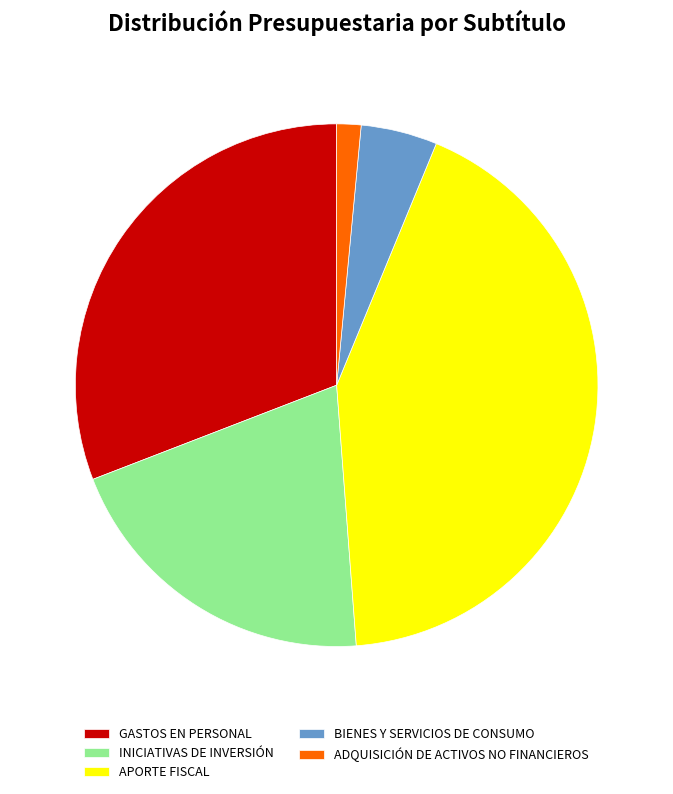

Is the sum of ADQUISICIÓN DE ACTIVOS NO FINANCIEROS and GASTOS EN PERSONAL greater than half?

No